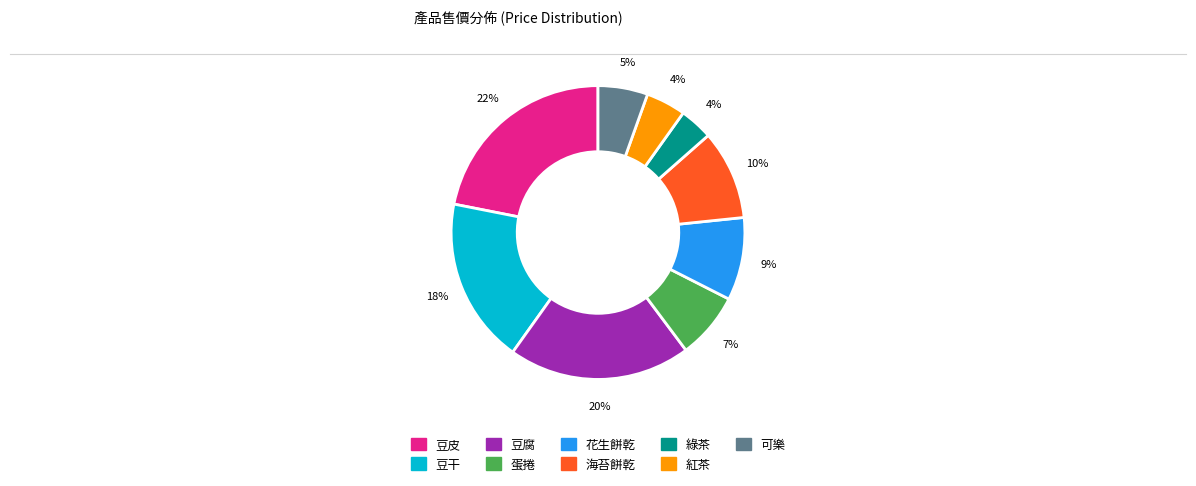

How many slices are in this pie chart?

9